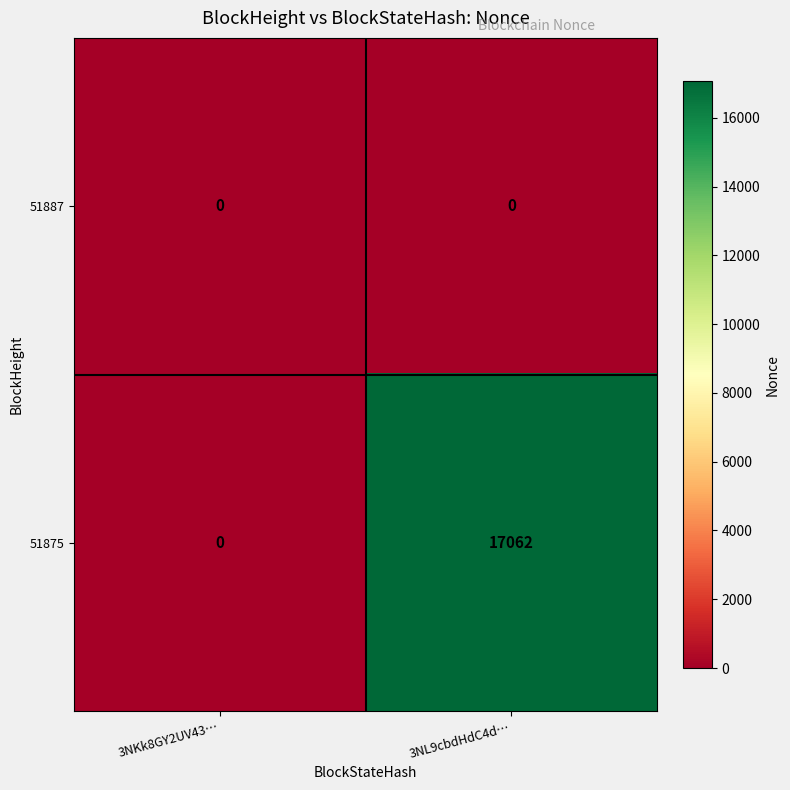

What is the sum of the 51875 values at 3NKk8GY2UV43… and 3NL9cbdHdC4d…?

17062